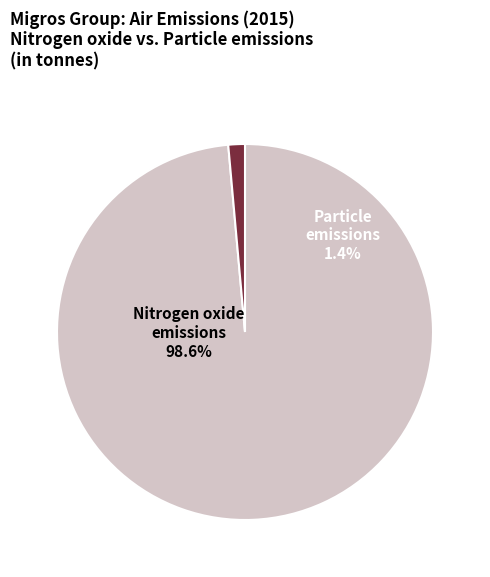

Which category has the biggest portion of the pie?

Nitrogen oxide emissions